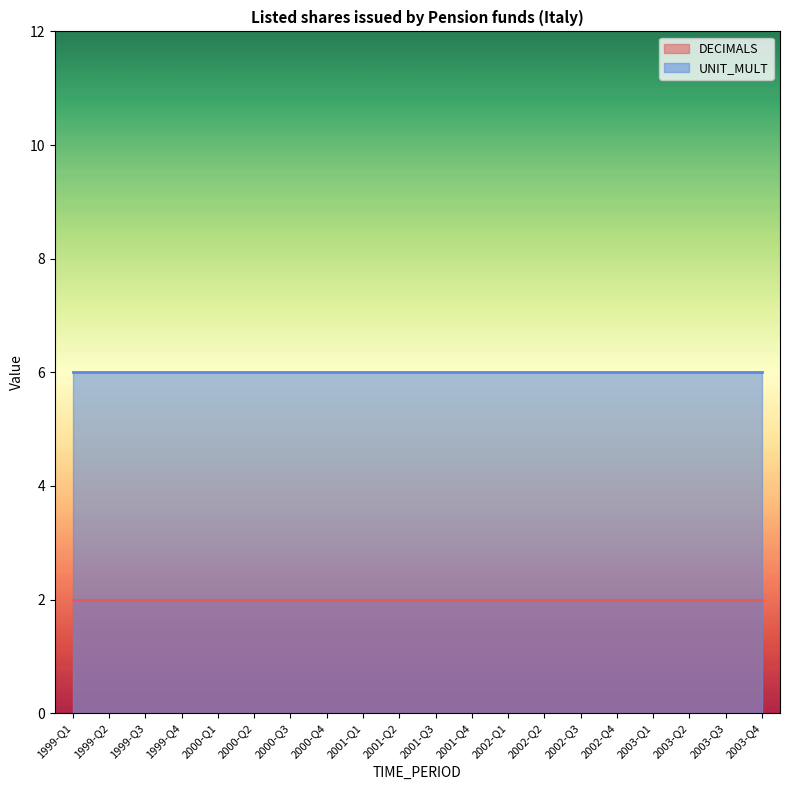

Between 1999-Q1 and 2003-Q2, which is larger?

1999-Q1